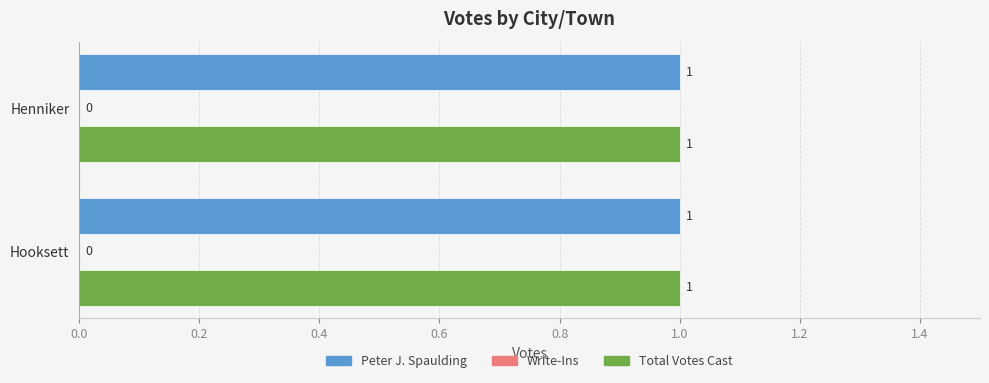

What is the label of the 2nd bar from the right?

Henniker